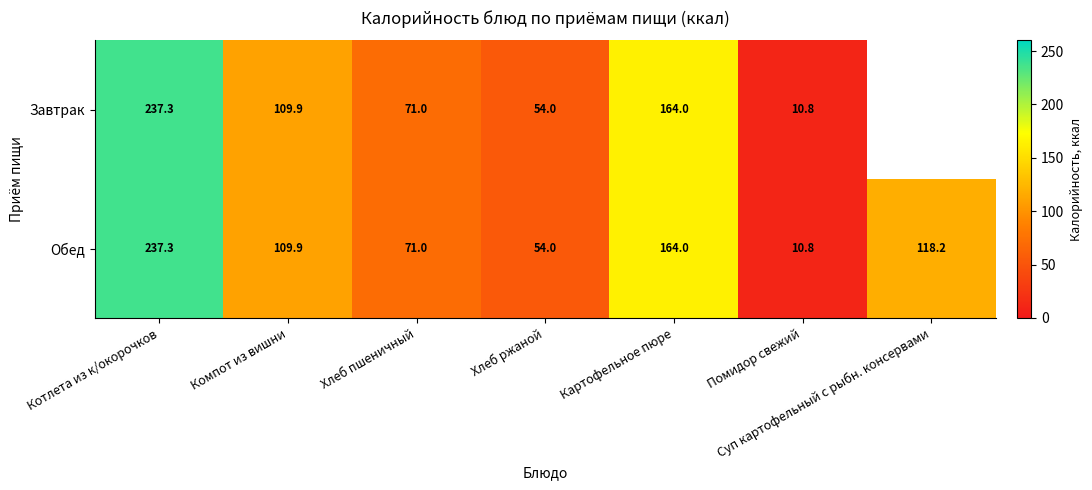

Is it true that Завтрак equals 24.9 at Хлеб ржаной?

False